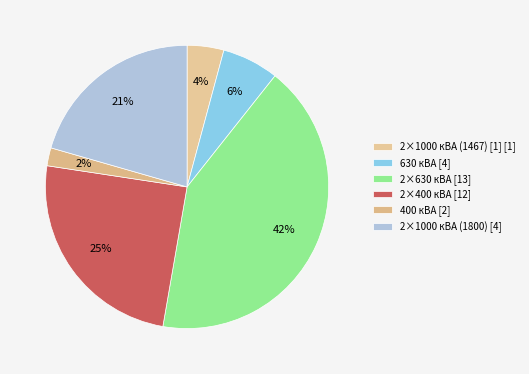

What is the smallest slice in the pie chart?

400 кВА [2]